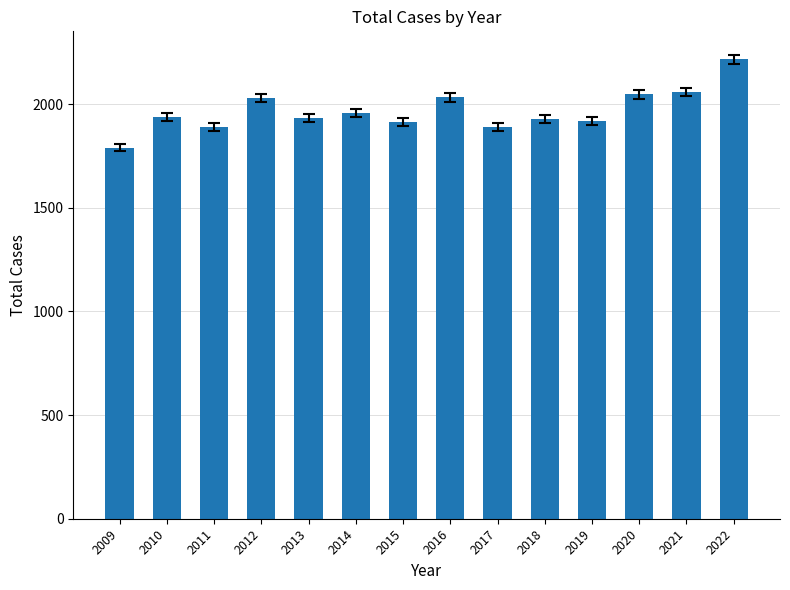

What is the change in value from 2012 to 2018?

-104